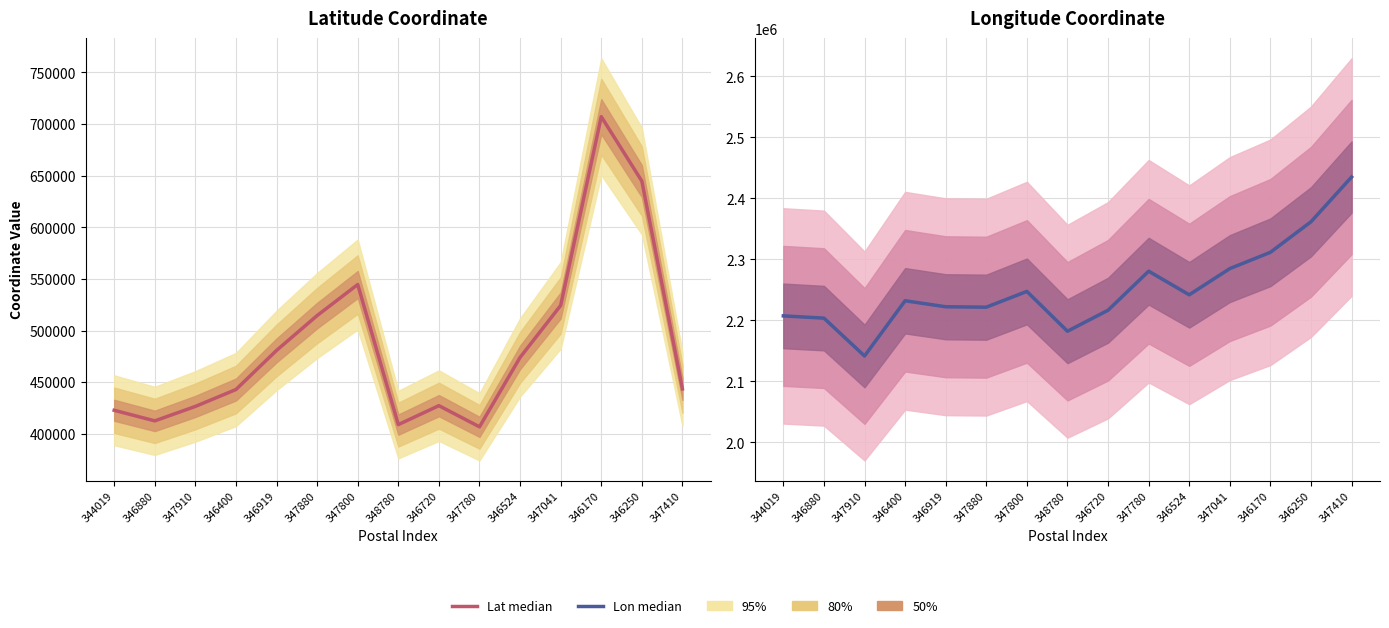

What is the difference between the second highest and second lowest values?

179571.8